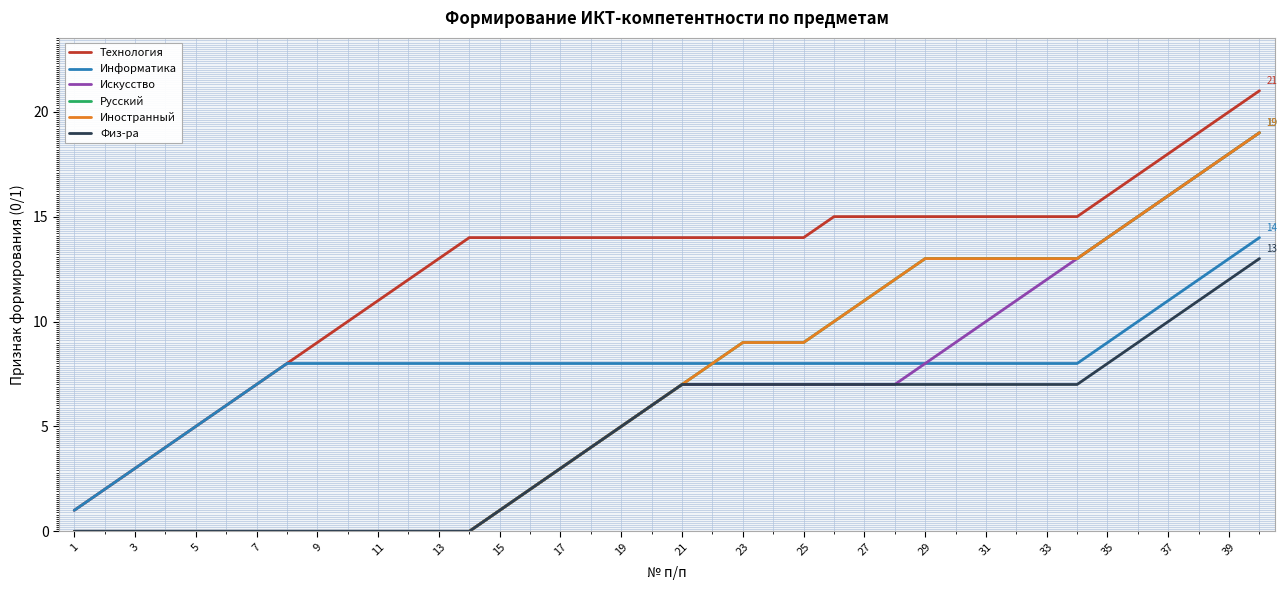

Is this an area chart (filled region under the line)?

No